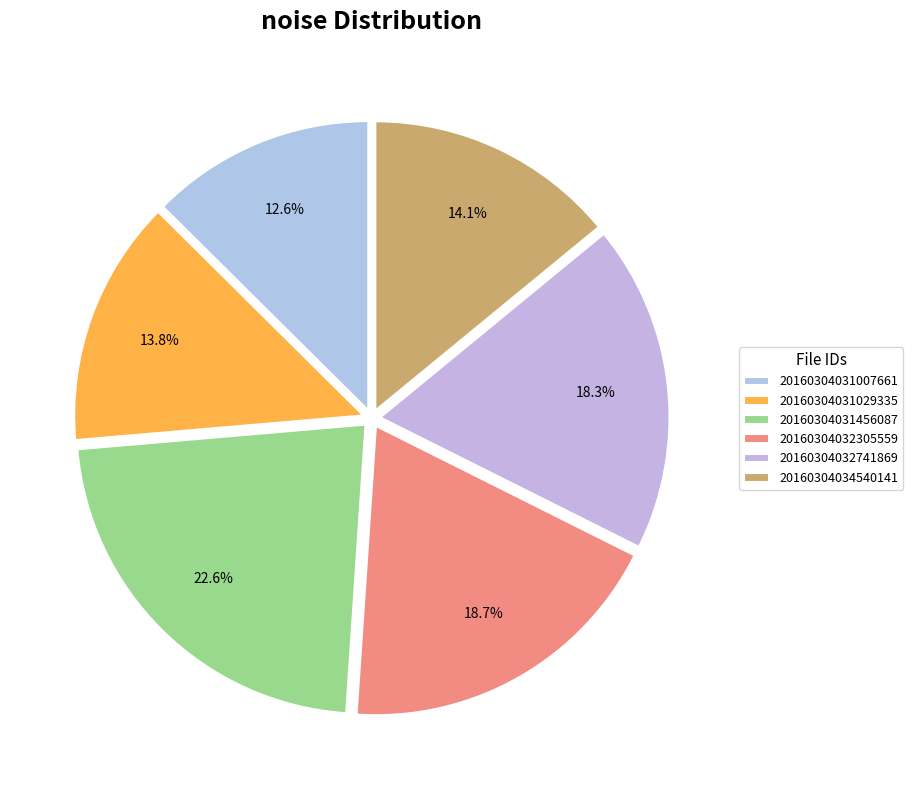

To the nearest percent, what is the average slice percentage?

17%